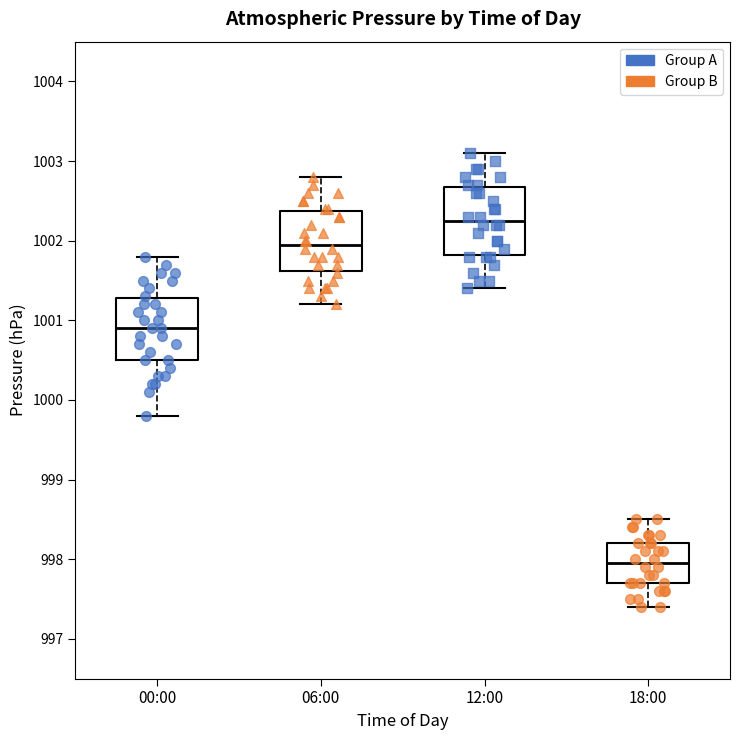

Where is the upper edge of the box for 18:00 on the y-axis? The values are not printed on the chart, so give them approximately, as read against the axis.

998.2